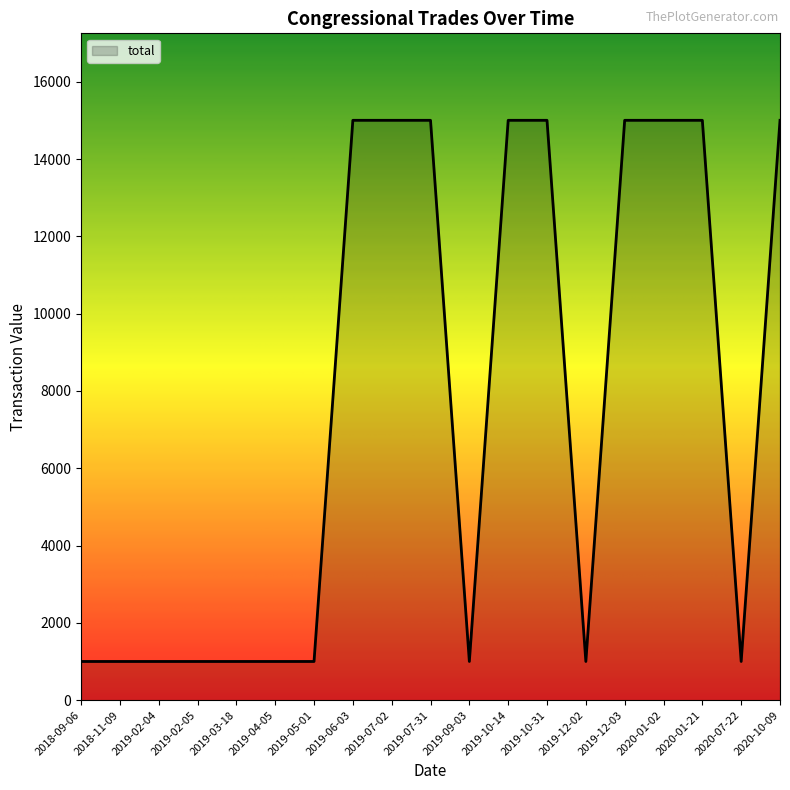

What is the change in value from 2019-02-05 to 2020-01-02?

+14000